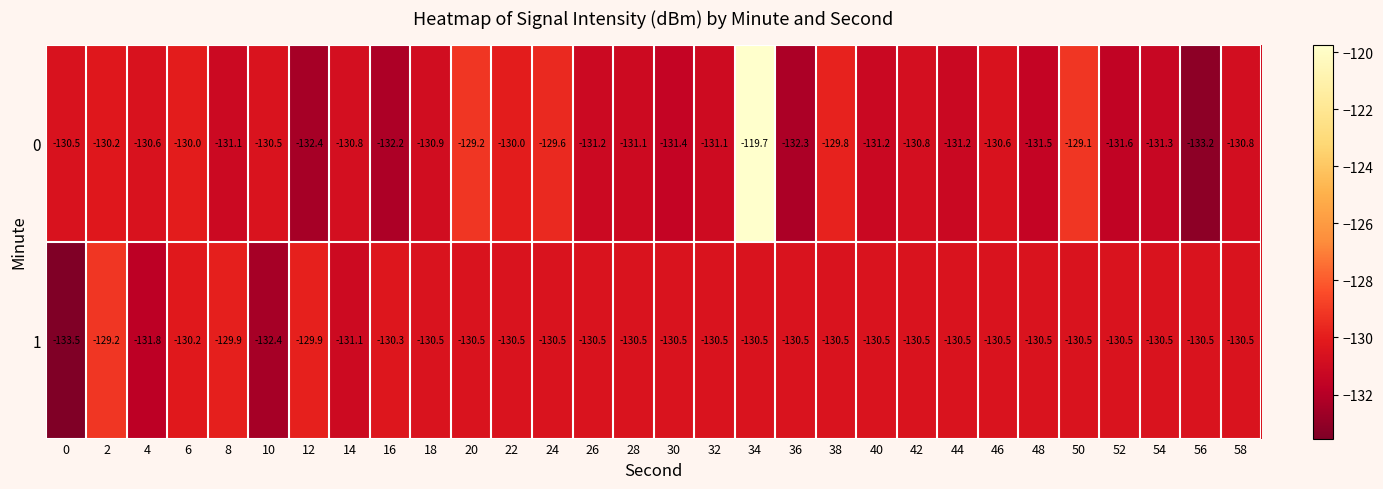

What is the minimum value shown in the chart?

-133.5